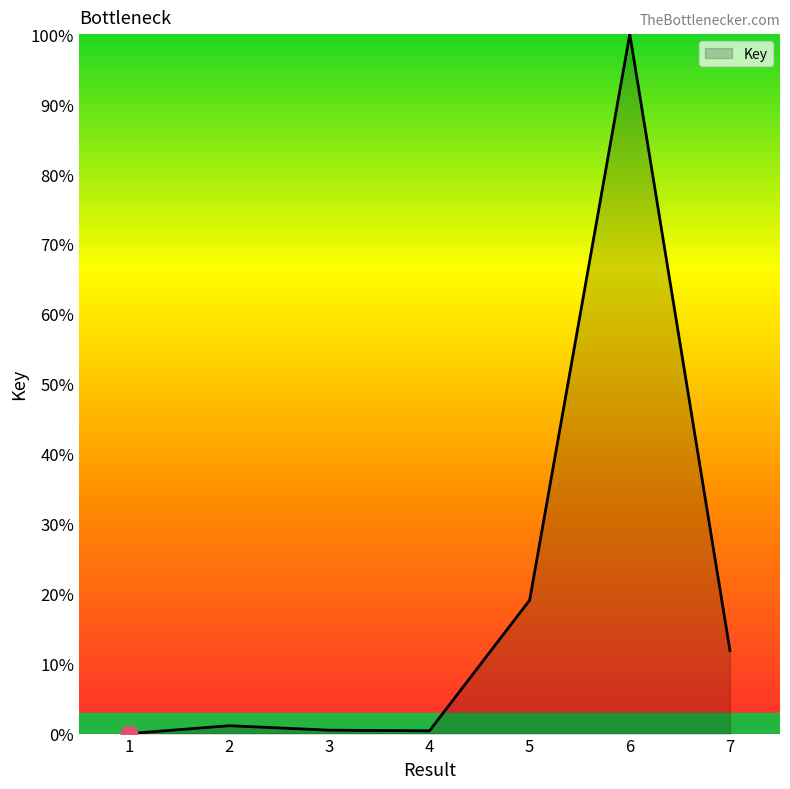

True or false: the data has more than 0 interior local peaks.

True